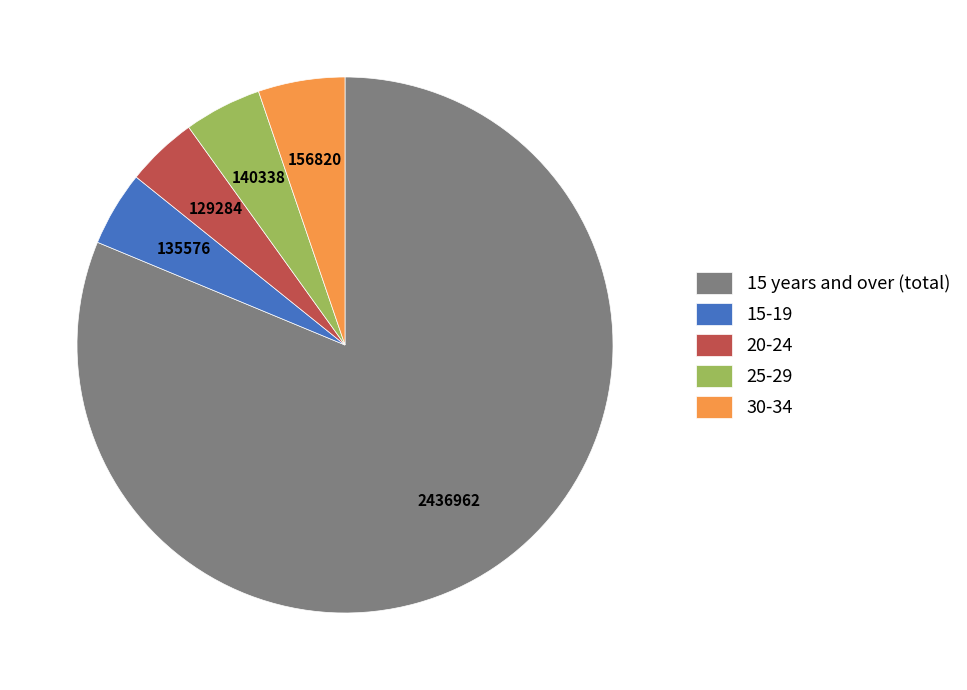

The 30-34 slice represents 5% of the pie. True or false?

True